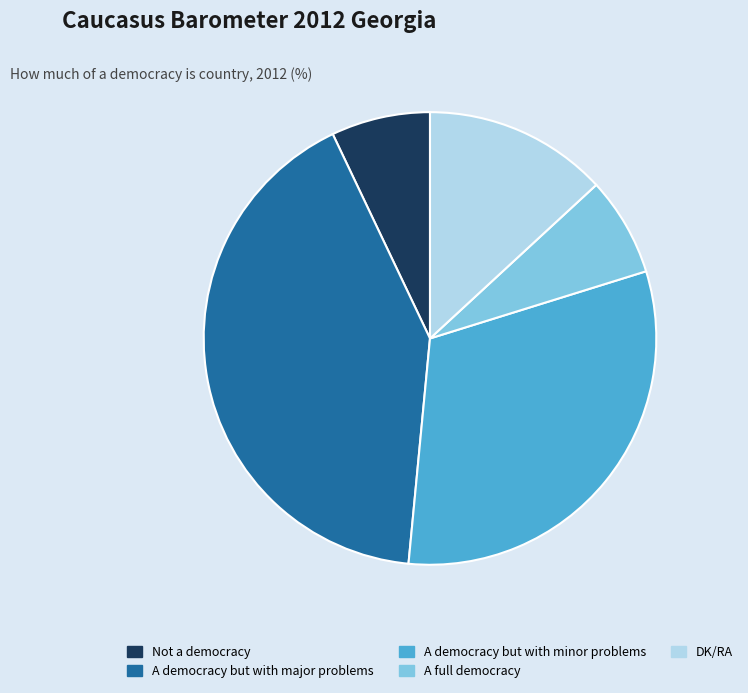

Combined, do A democracy but with major problems and DK/RA account for over 50%?

Yes